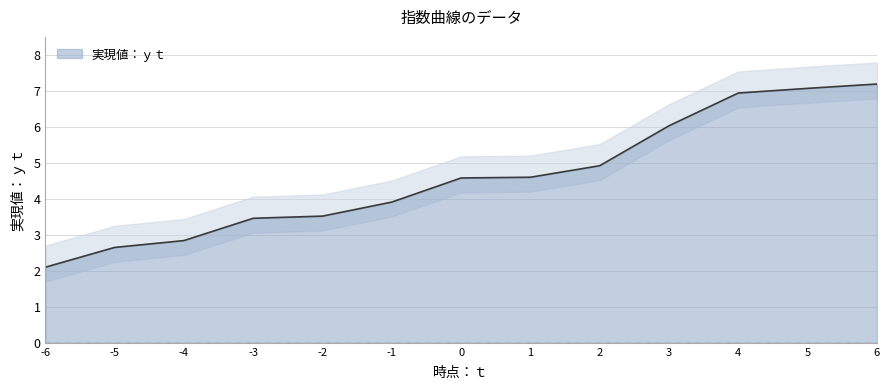

What is the ratio of the value at 6 to the value at -1?

1.8